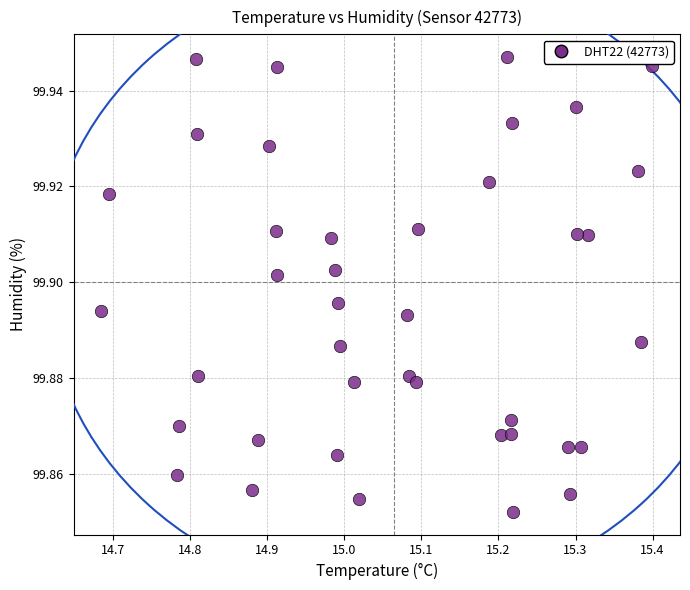

What is the range of X values (max minus min)?

0.7